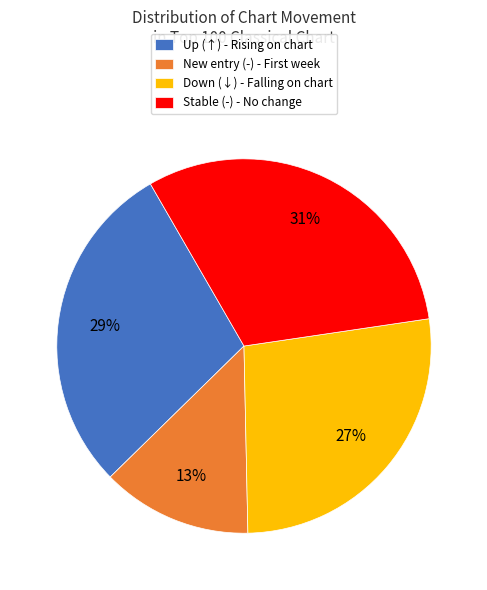

To the nearest percent, what is the difference between the largest and smallest slice percentages?

18%